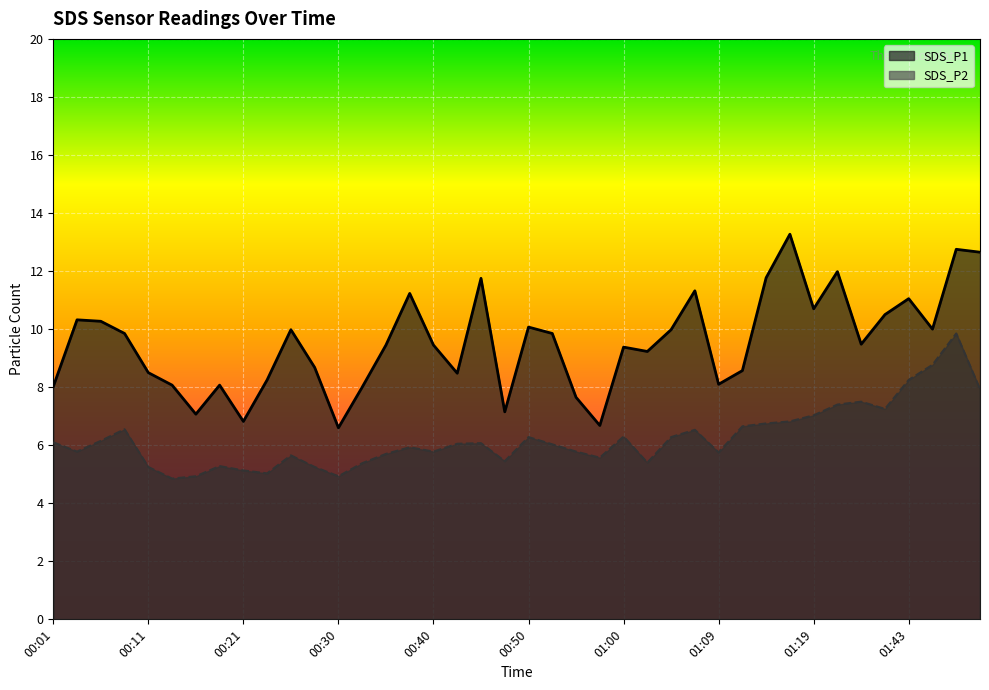

Count the number of categories in the chart.

40